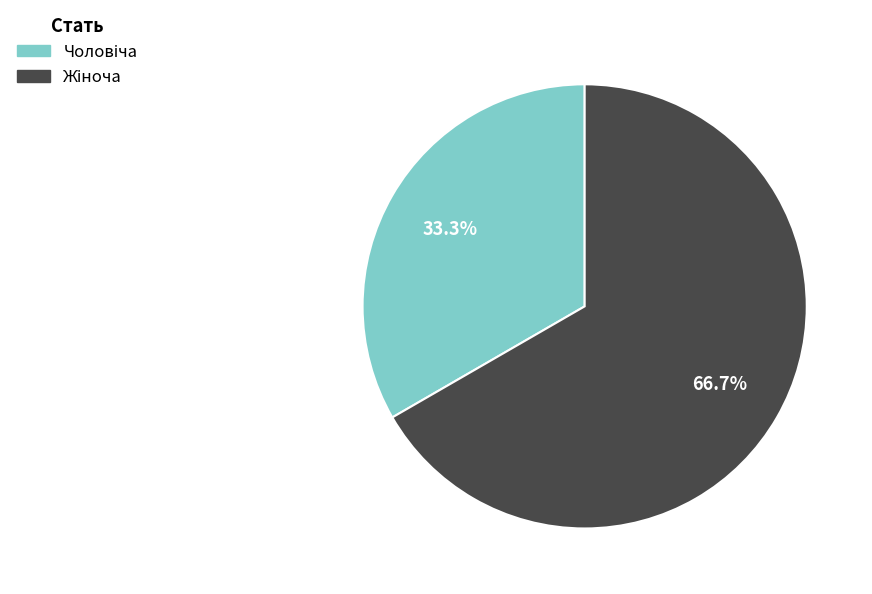

Is there any slice that represents more than half of the pie?

Yes